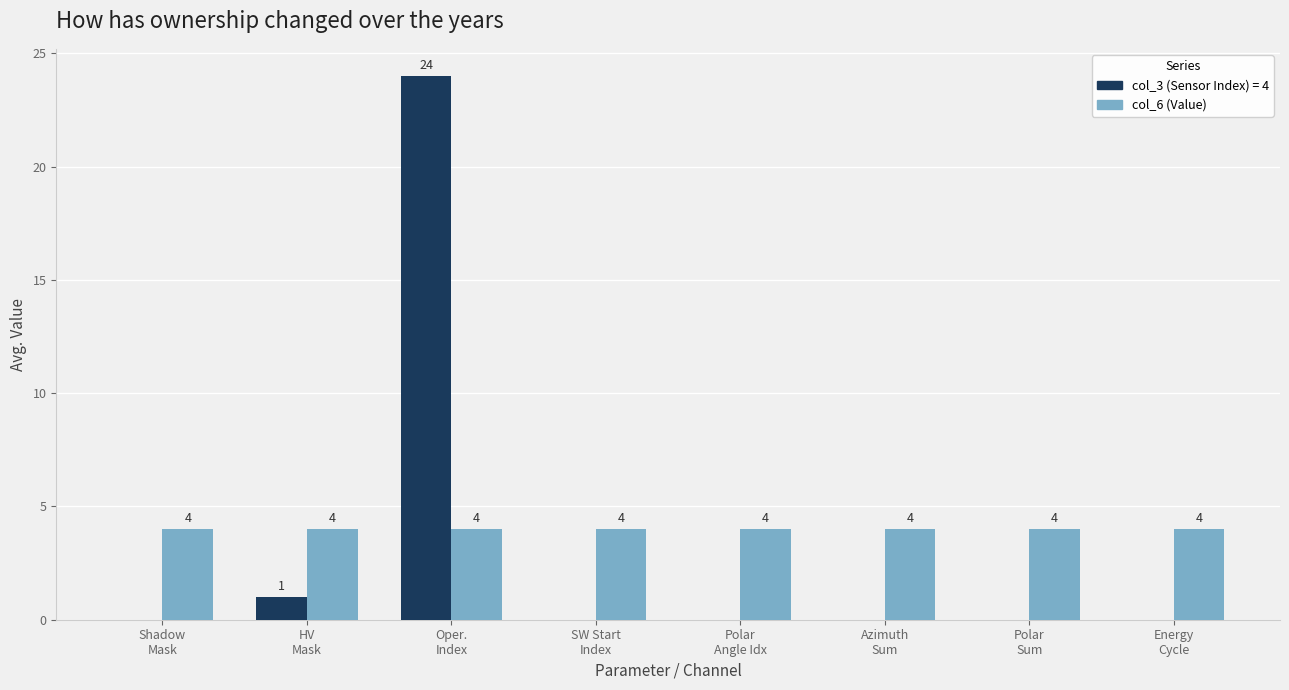

What is the greatest value displayed?

24